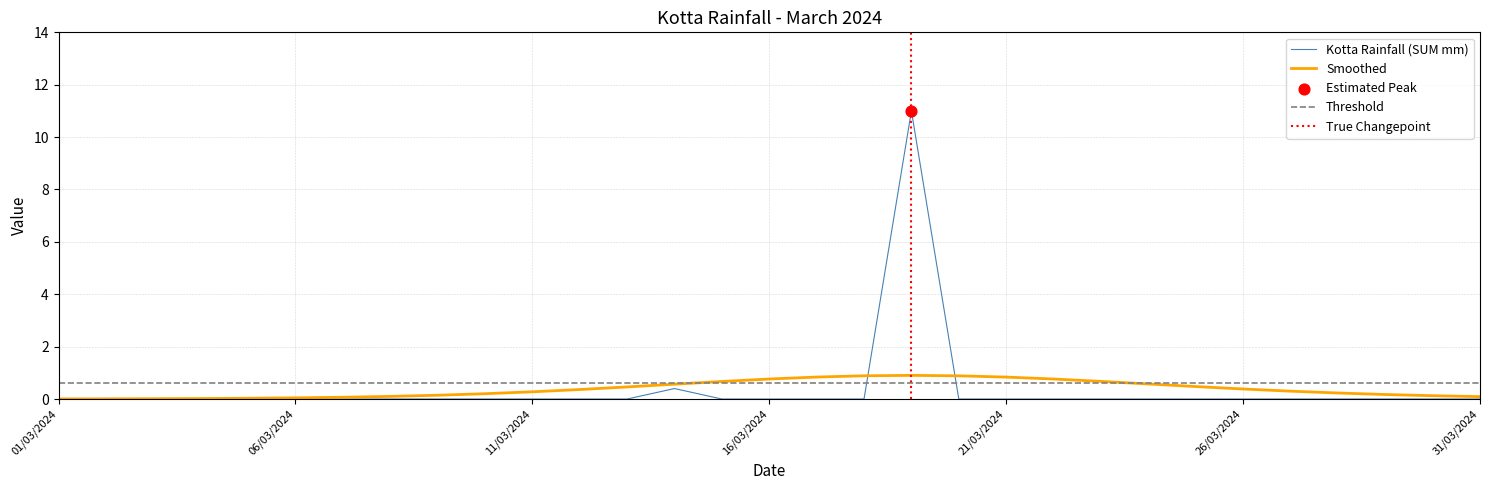

Between 13/03/2024 and 30/03/2024, which is larger?

13/03/2024